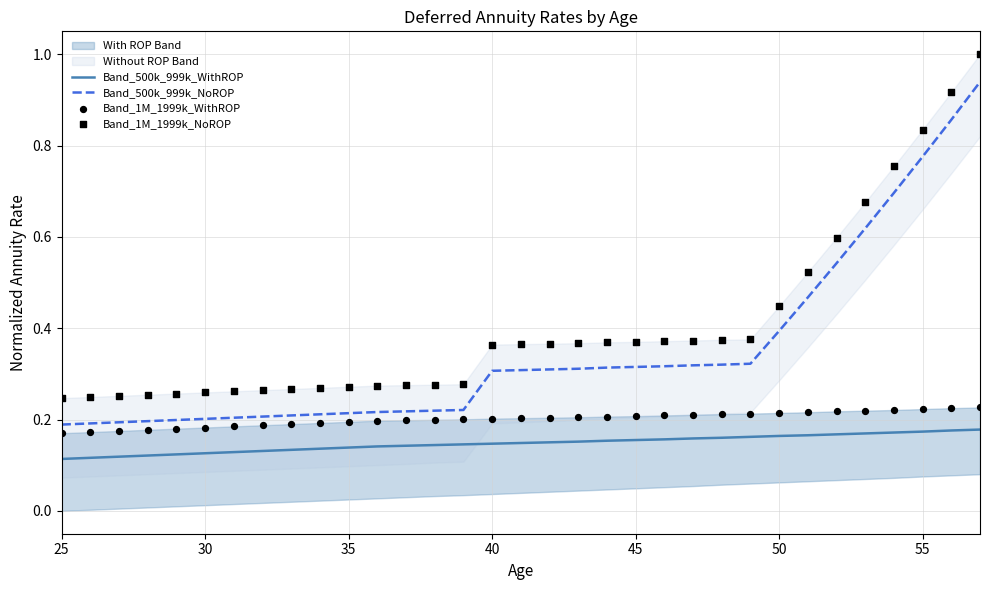

The value of Band_500k_999k_NoROP at 40 is 0.3. True or false?

True